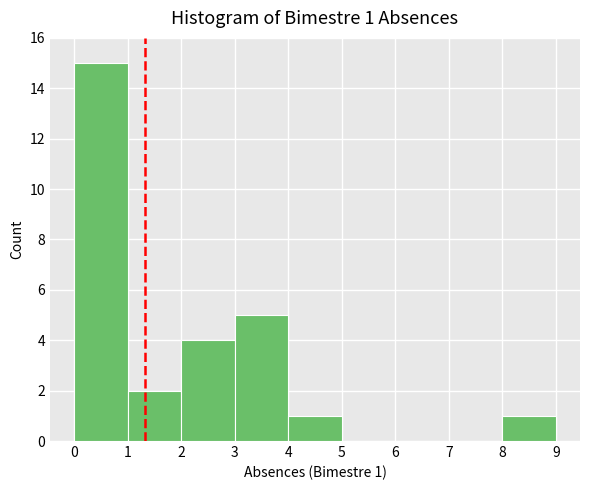

Which range on the x-axis has the tallest bar?

0 to 1